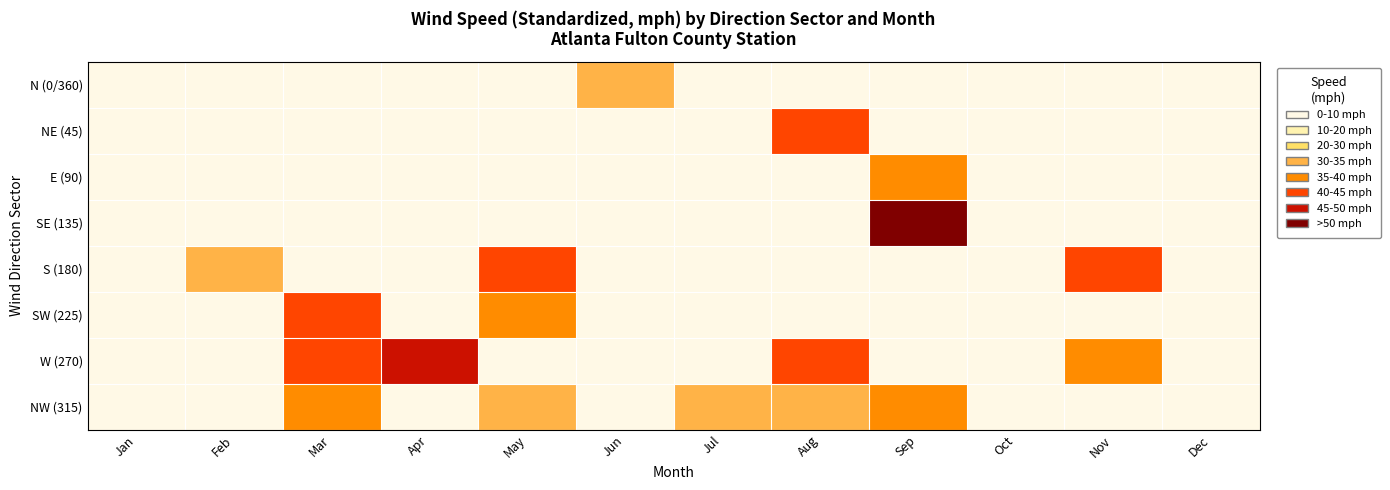

At Sep, list the series in order from largest to smallest.

SE (135), NW (315), E (90), N (0/360), NE (45), S (180), SW (225), W (270)